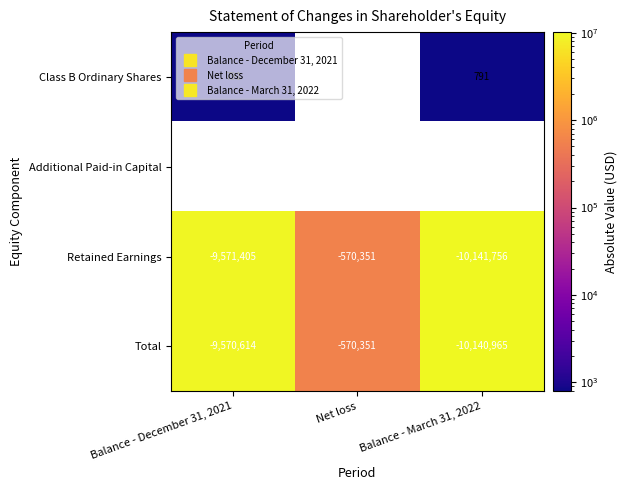

Which series has the widest spread of values?

Retained Earnings